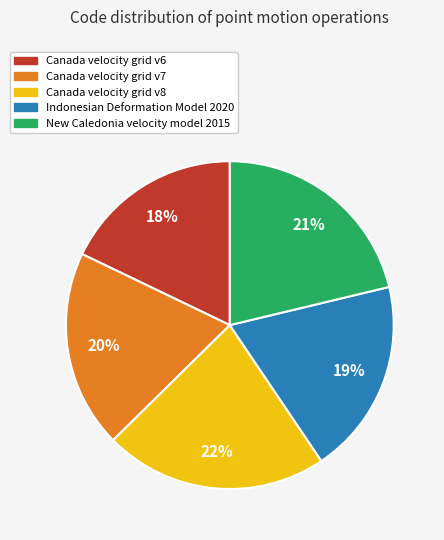

Combined, do New Caledonia velocity model 2015 and Canada velocity grid v6 account for over 50%?

No